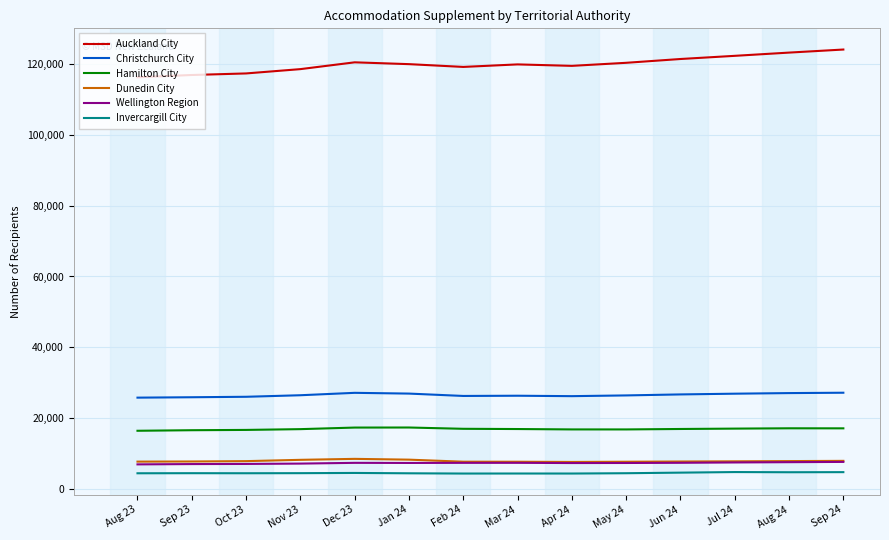

What is the difference between the highest and lowest values at Mar 24?

115329